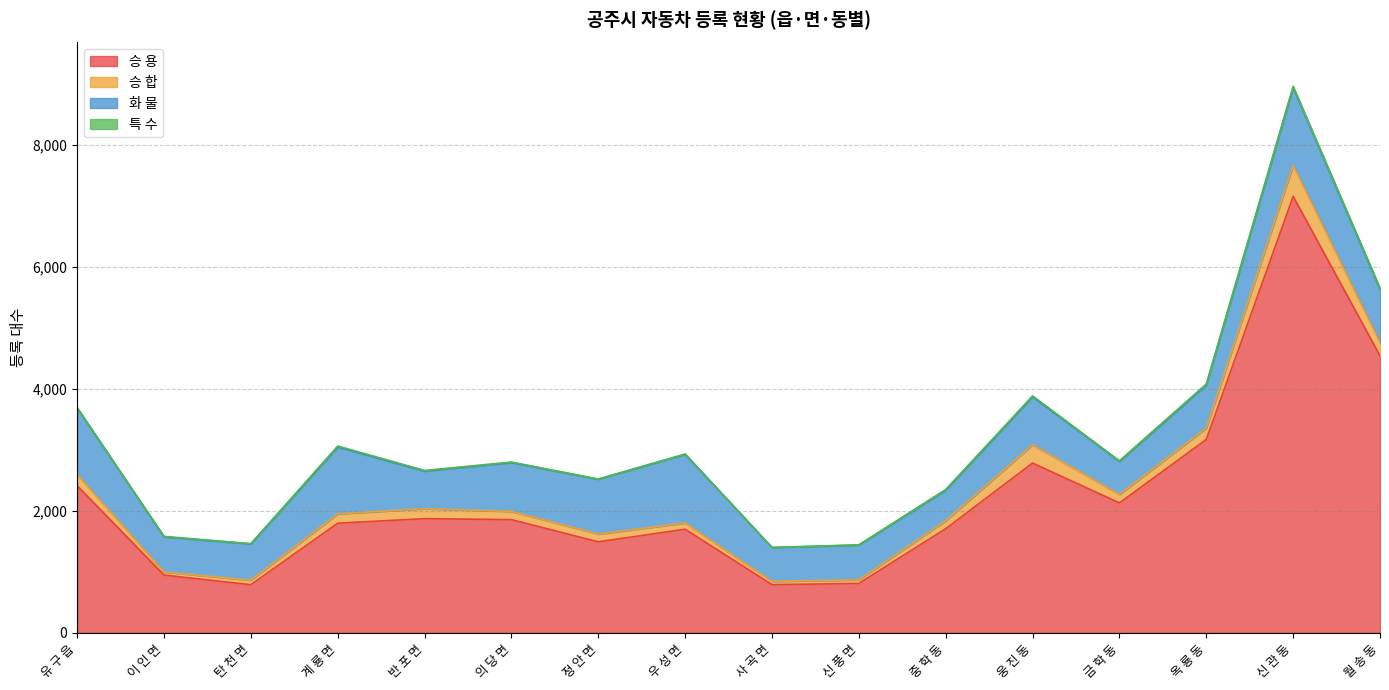

Does the chart have visible grid lines?

Yes